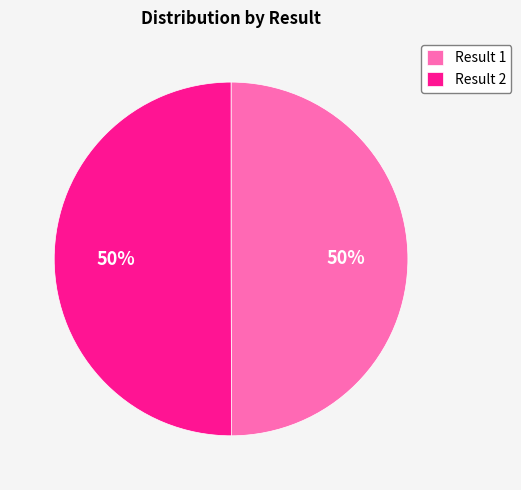

To the nearest percent, what is the average slice percentage?

50%